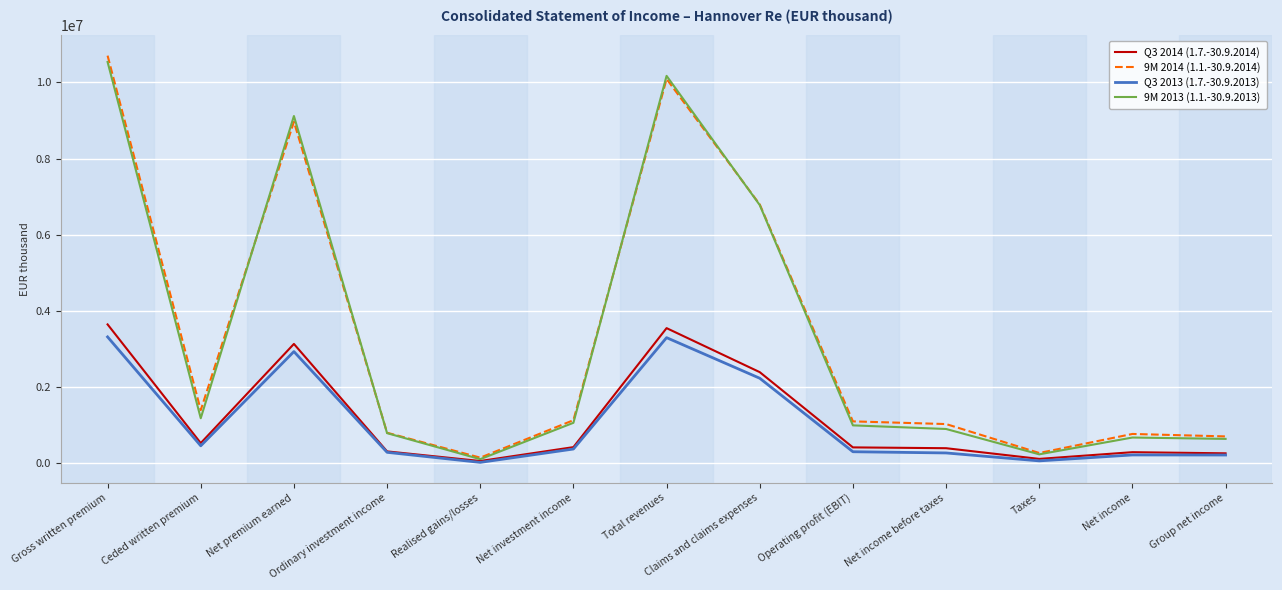

At which label does 9M 2014 (1.1.-30.9.2014) reach its peak?

Gross written premium